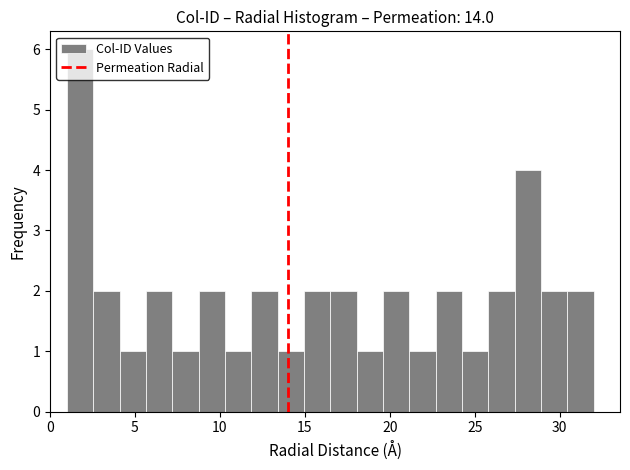

Around what value on the x-axis is the tallest bar? Give the approximate position of its centre, as read against the axis.

2.0